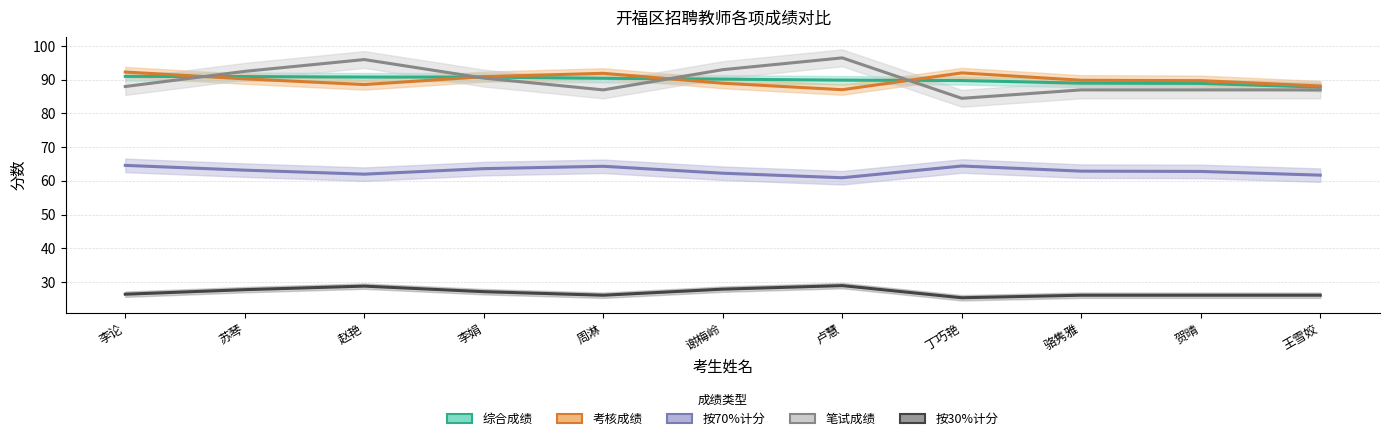

Does the chart have visible grid lines?

Yes